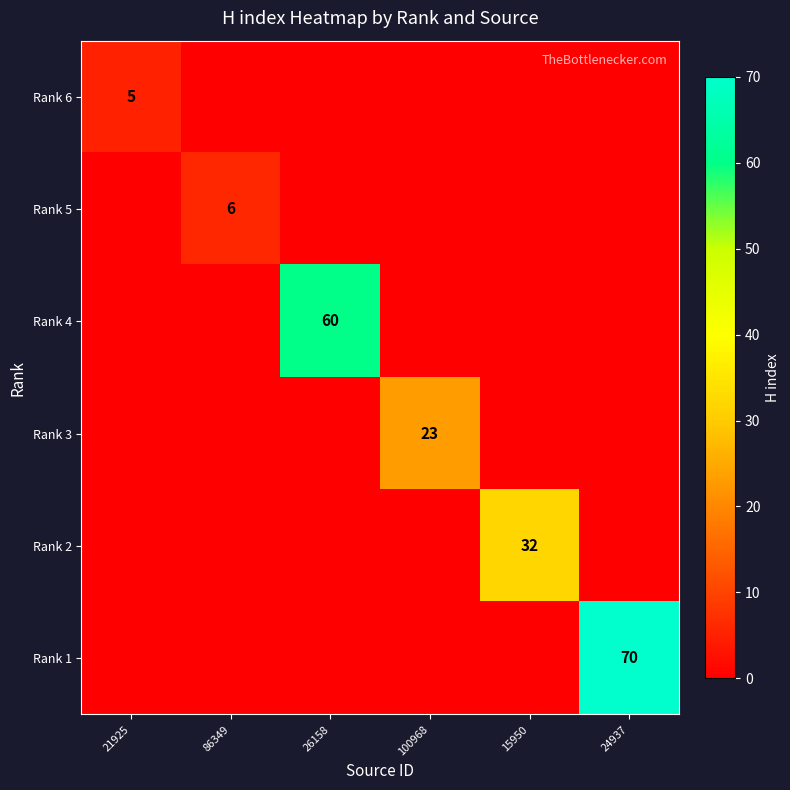

Is it true that Rank 4 equals 60 at 26158?

True